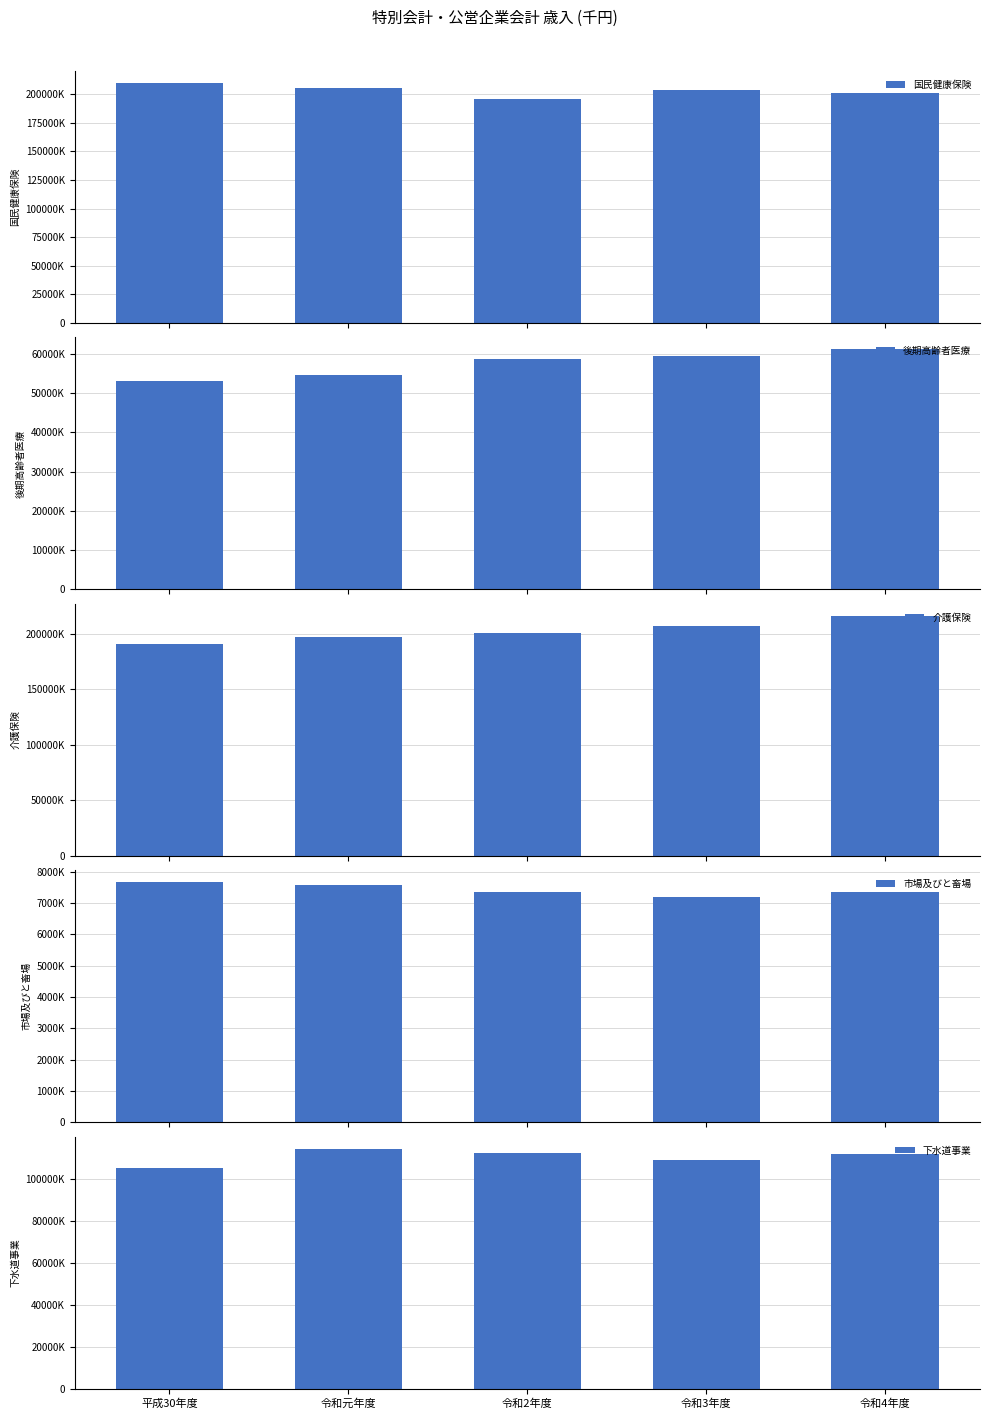

Between 令和2年度 and 令和元年度, which is larger?

令和元年度